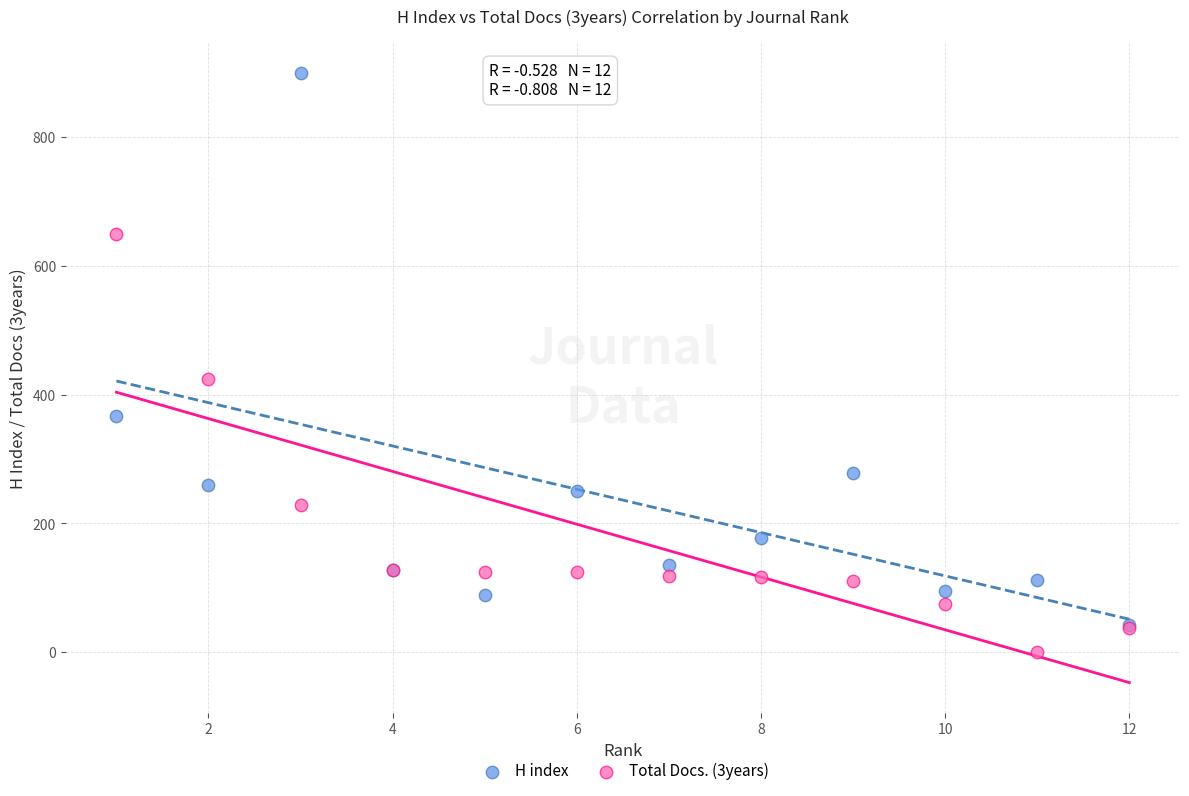

Which series has the widest spread of Y values?

H index